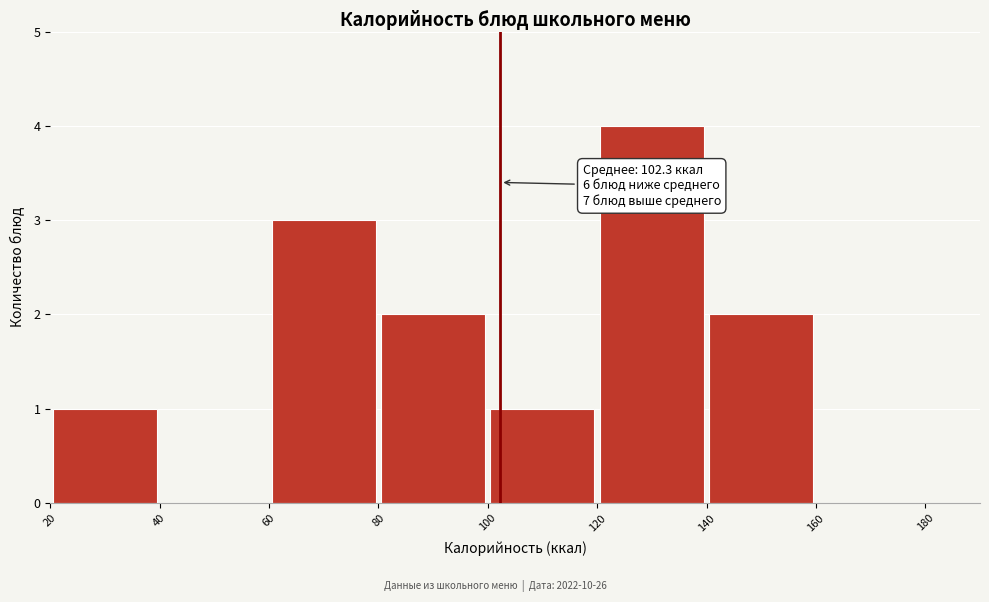

Over which range of the x-axis is the bar tallest?

120 to 140